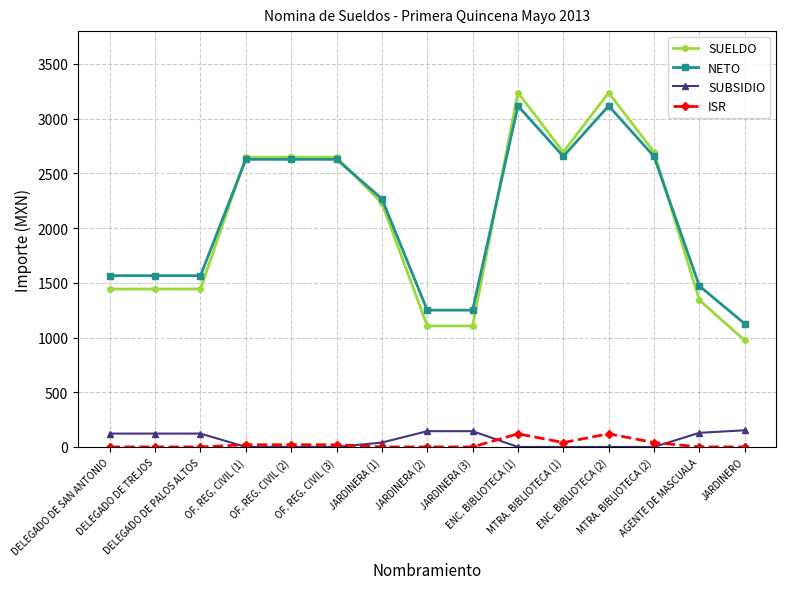

True or false: ISR and NETO intersect in this chart.

False